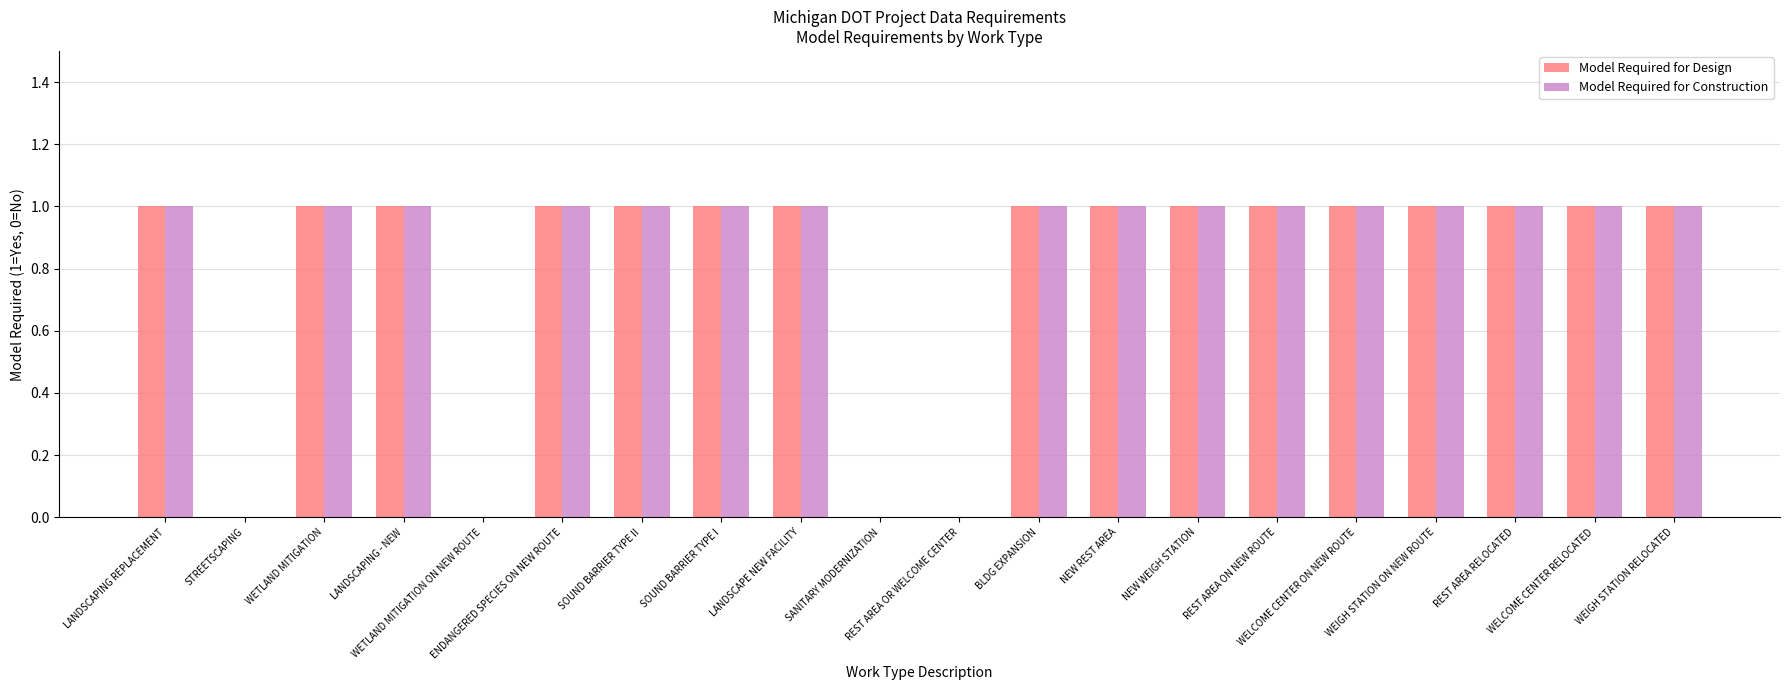

Between STREETSCAPING and REST AREA ON NEW ROUTE, which series saw the biggest shift?

Model Required for Design